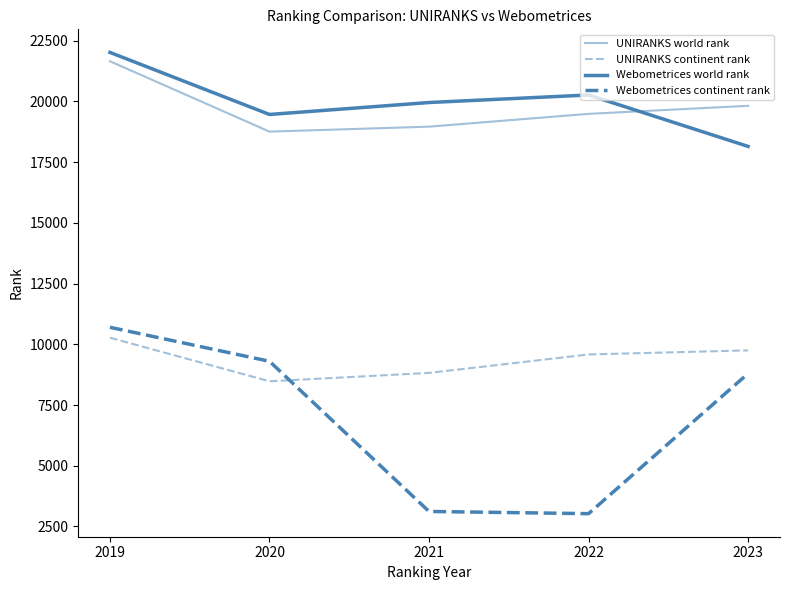

Reading left to right, extract all data points from this chart.

UNIRANKS world rank: 21655	18757	18961	19488	19819
UNIRANKS continent rank: 10271	8476	8822	9581	9750
Webometrices world rank: 22019	19463	19955	20265	18148
Webometrices continent rank: 10700	9300	3117	3026	8798